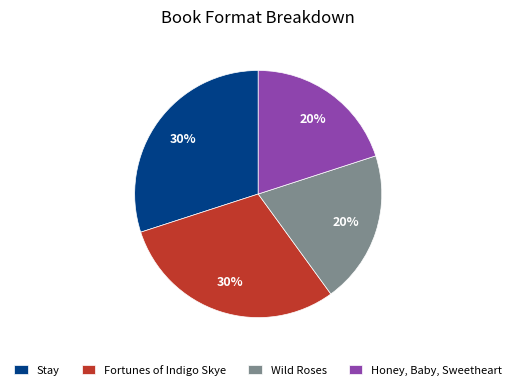

How many slices are in this pie chart?

4